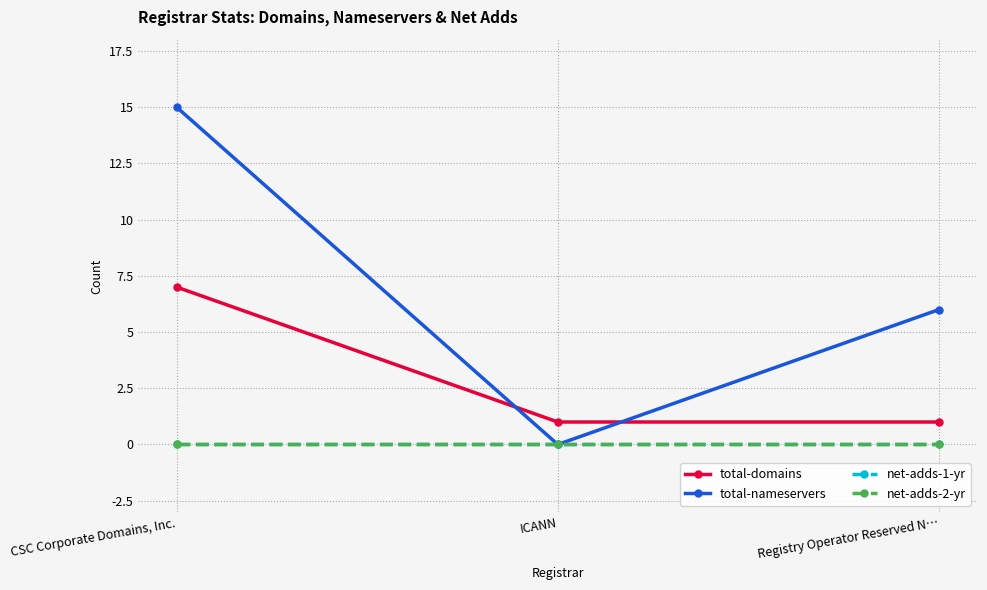

Rank the categories by total-nameservers value from highest to lowest.

CSC Corporate Domains, Inc., Registry Operator Reserved N…, ICANN